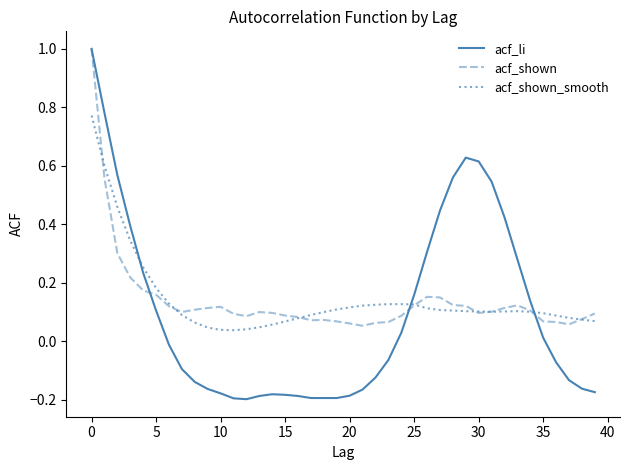

What is the maximum value shown in the chart?

1.0